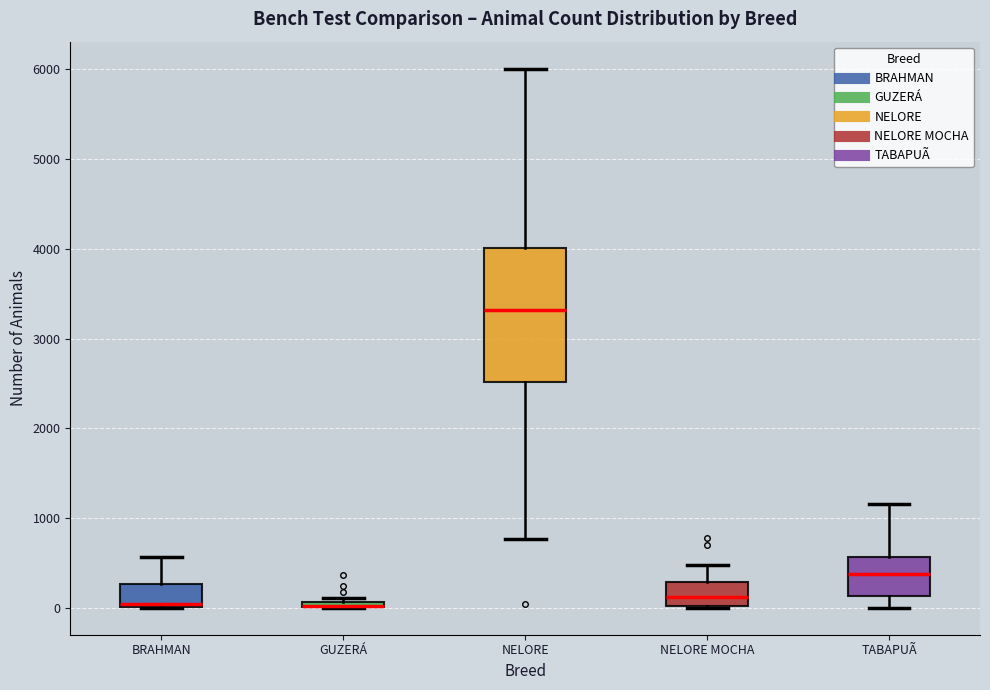

Which box is the tallest, from its lower edge to its upper edge?

NELORE